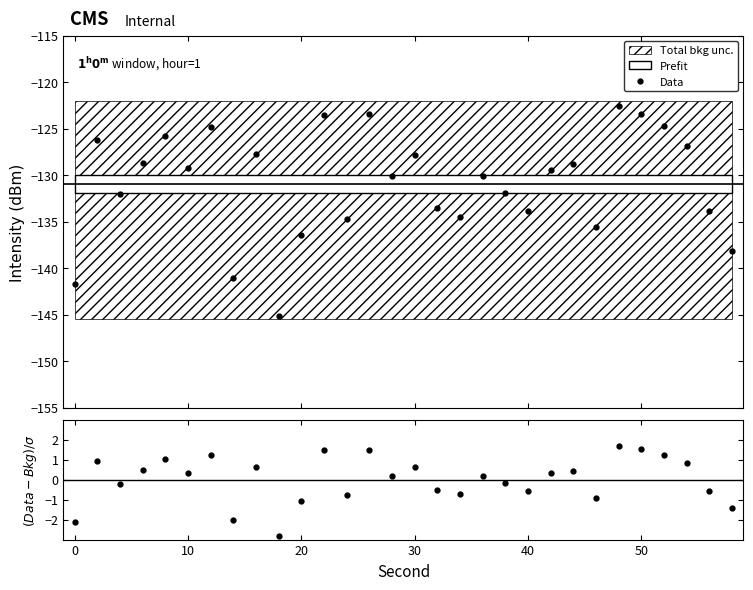

What is the sum of all Data values?

-3926.0